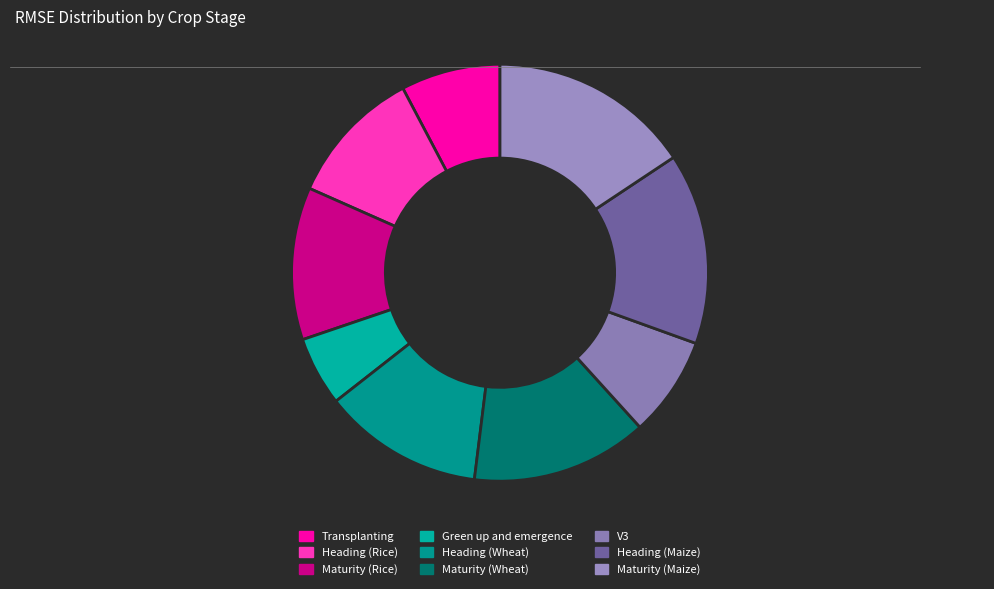

Rank the categories by value from highest to lowest.

Maturity (Maize), Heading (Maize), Maturity (Wheat), Heading (Wheat), Maturity (Rice), Heading (Rice), V3, Transplanting, Green up and emergence